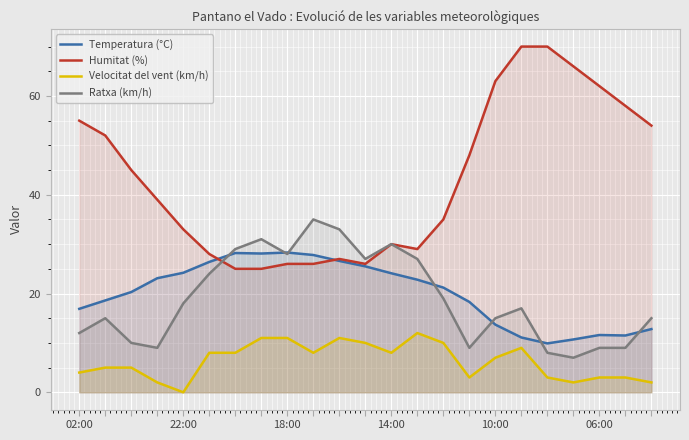

Which series has the widest spread of values?

Humitat (%)